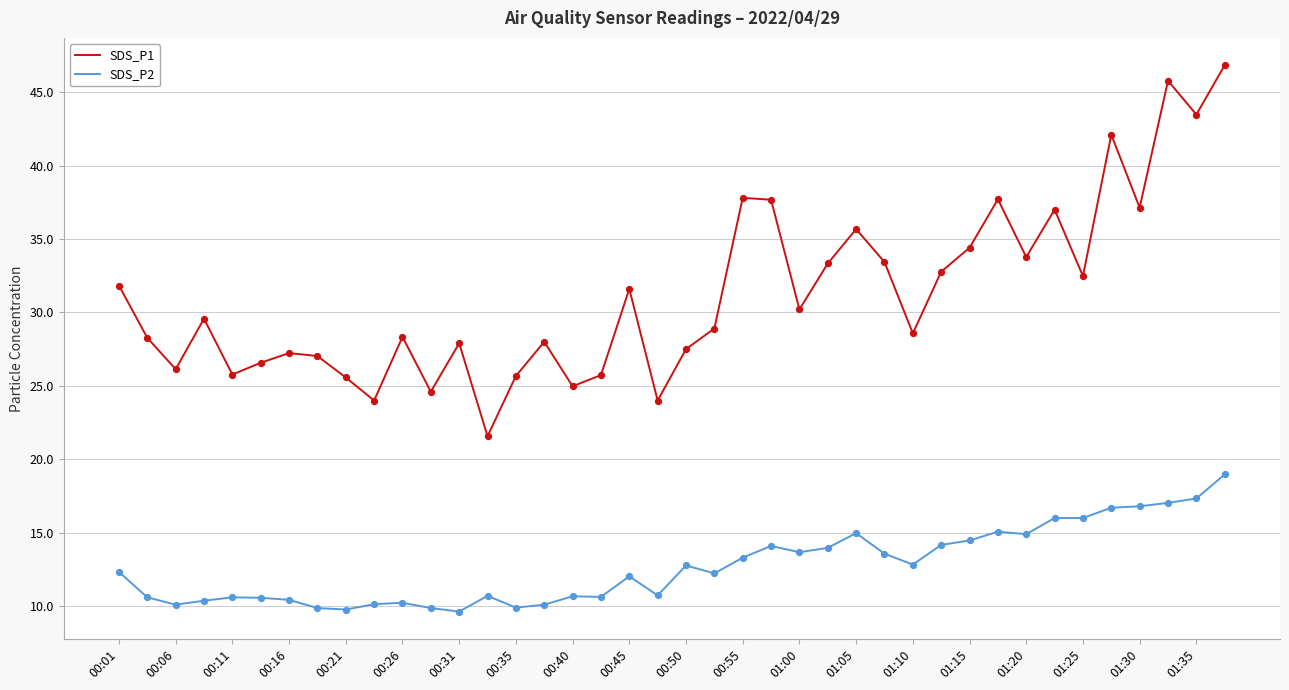

Which series has the largest total across all categories?

SDS_P1